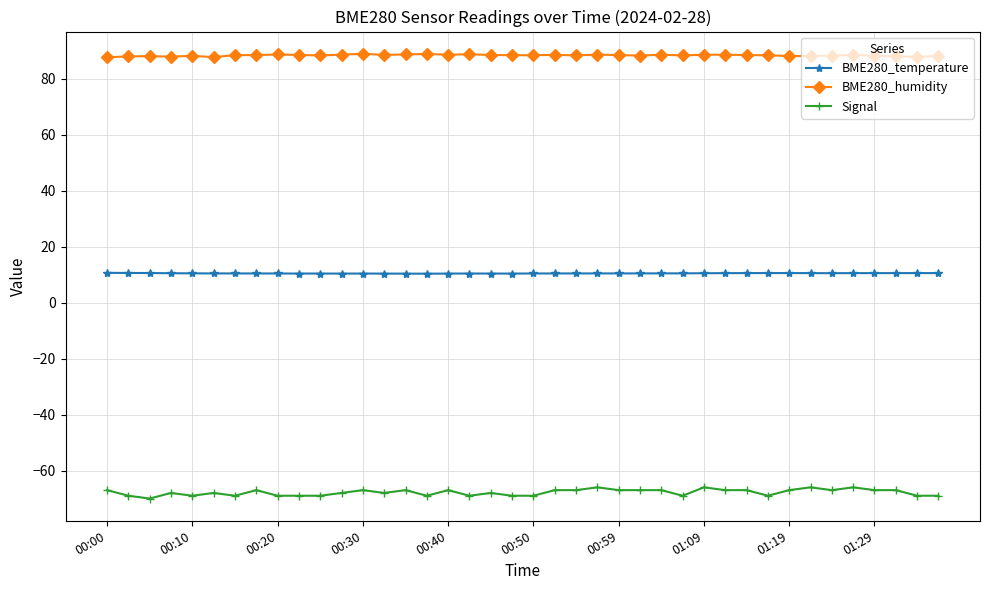

Which series has the largest total across all categories?

BME280_humidity